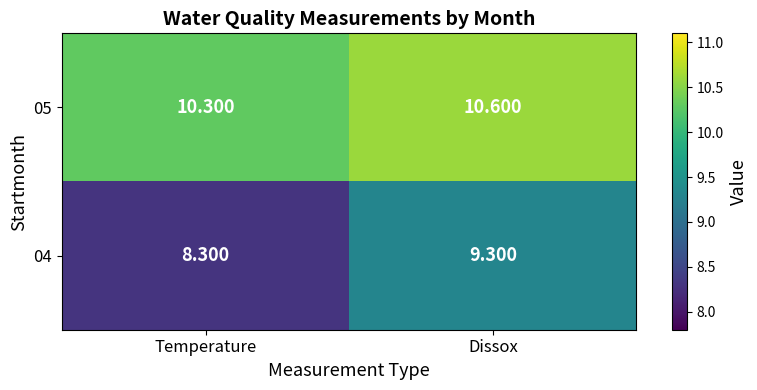

Which label corresponds to the largest value in the chart?

Dissox